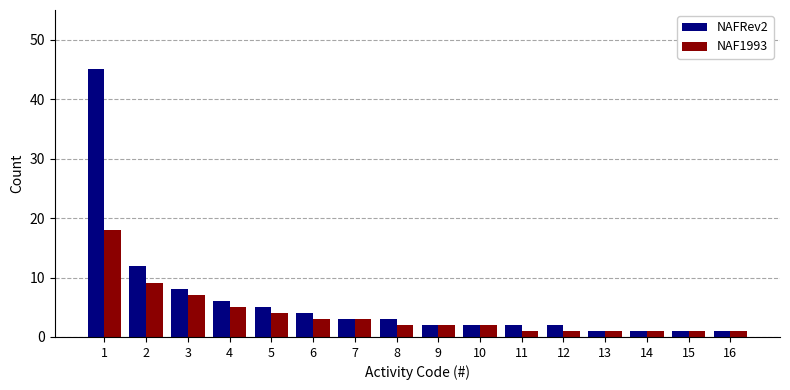

What is the lowest value of the NAFRev2 series?

1